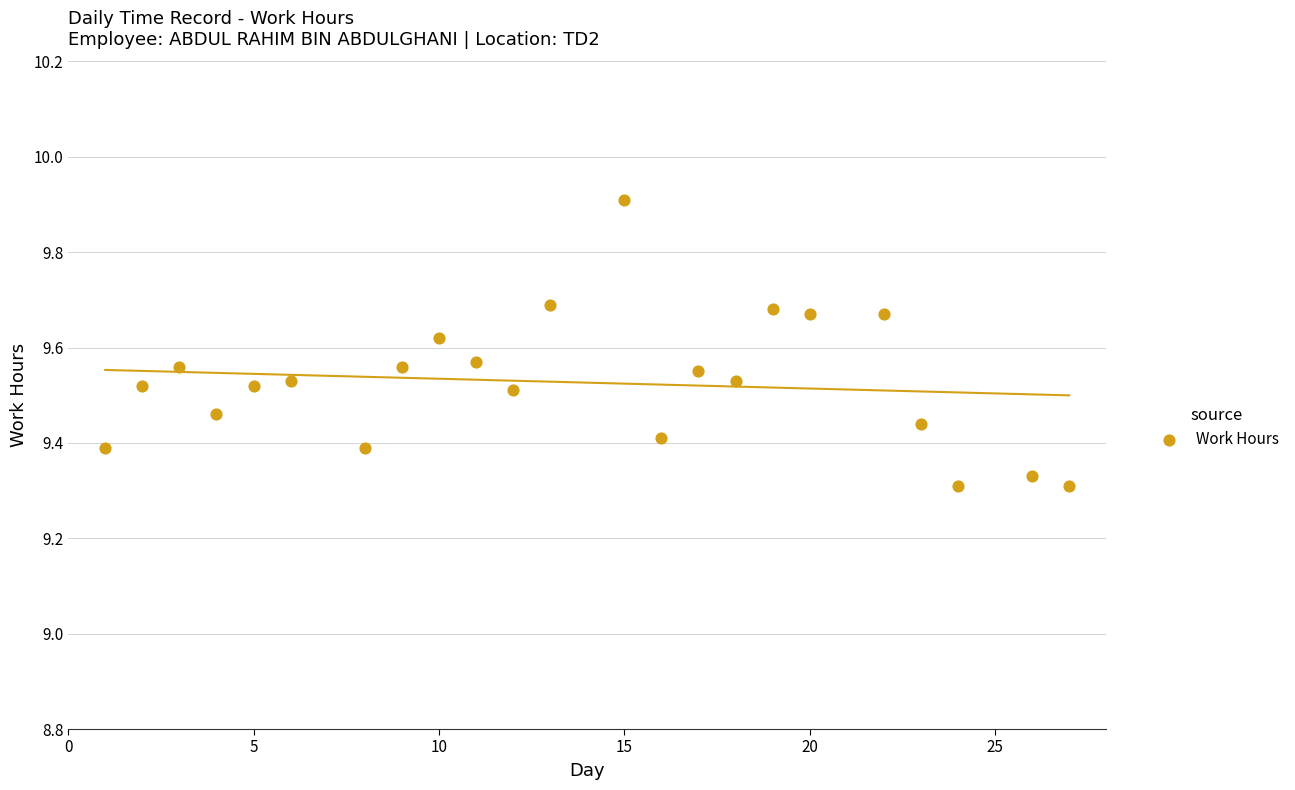

What is the range of Y values (max minus min)?

0.6